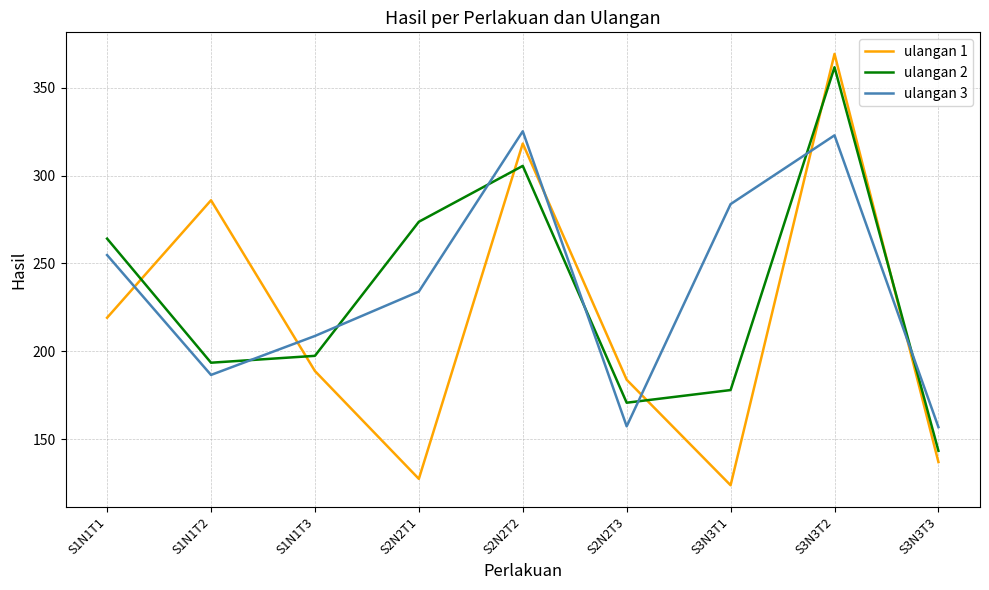

Is it true that ulangan 1 equals 135.8 at S1N1T1?

False